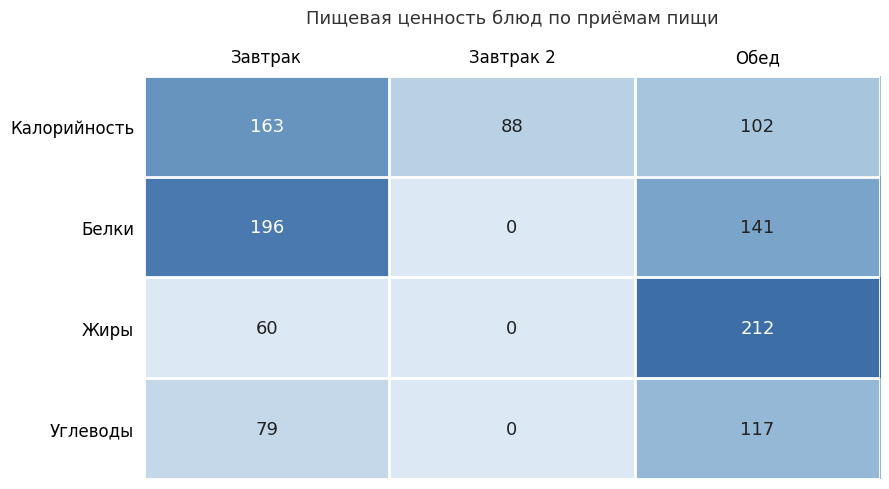

What is the difference between the maximum and minimum values in the Жиры series?

212